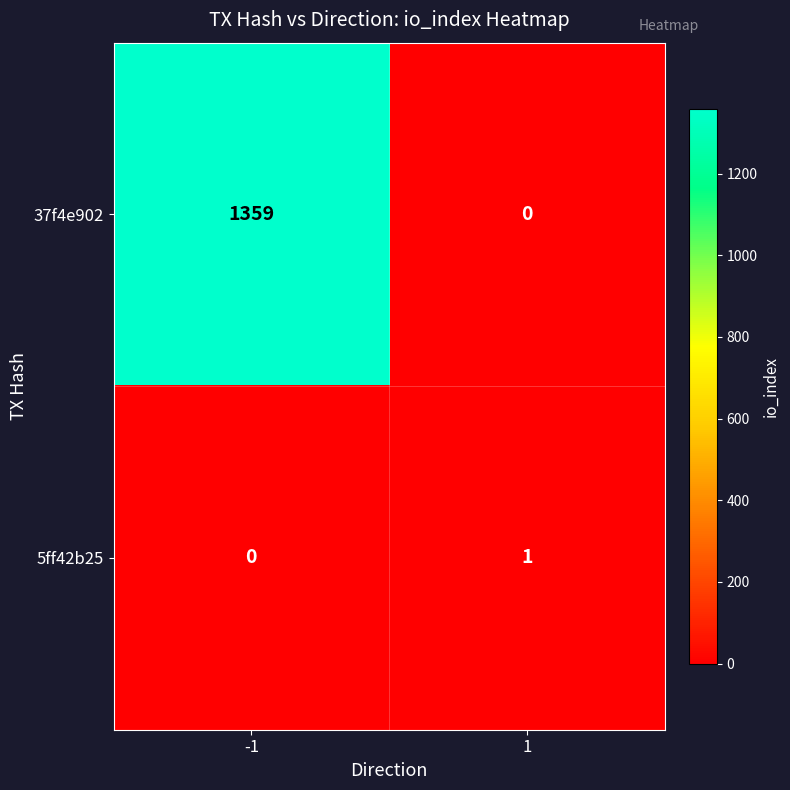

Which series has the largest range (max minus min)?

37f4e902